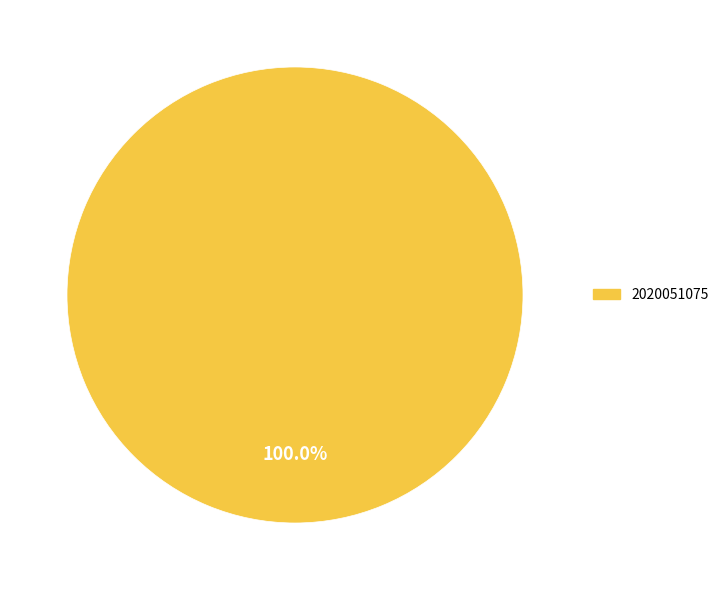

Count the number of slices in the pie.

1